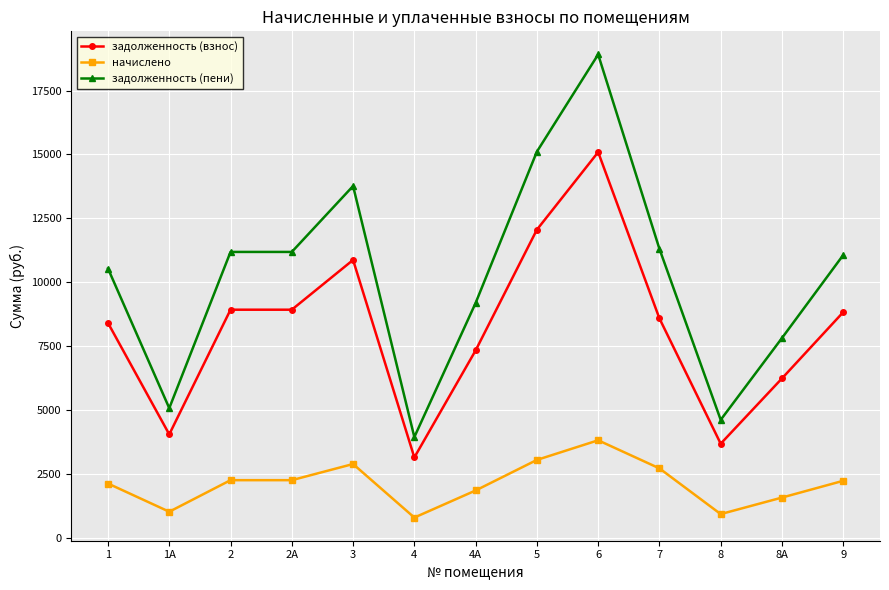

True or false: задолженность (взнос) has more than 0 interior local peaks.

True